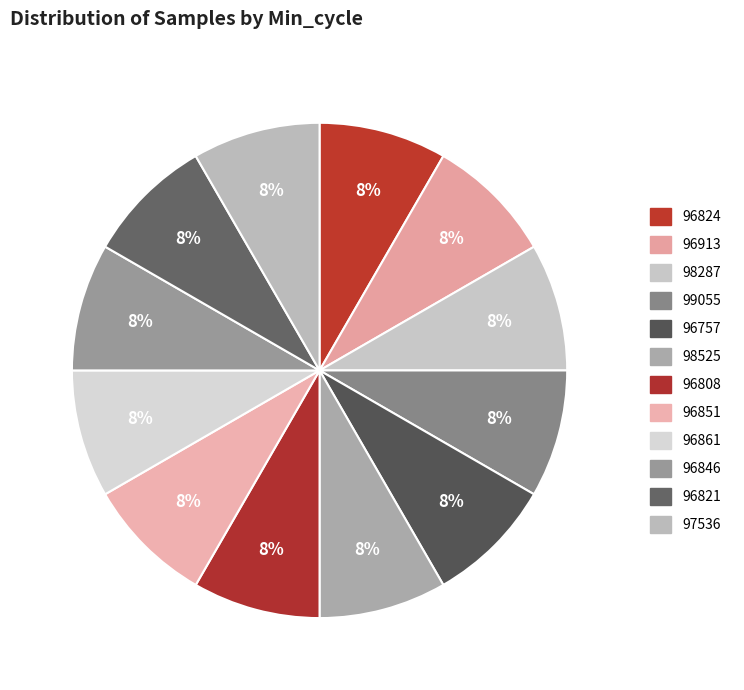

To the nearest percent, what percentage of the pie is 98525?

8%